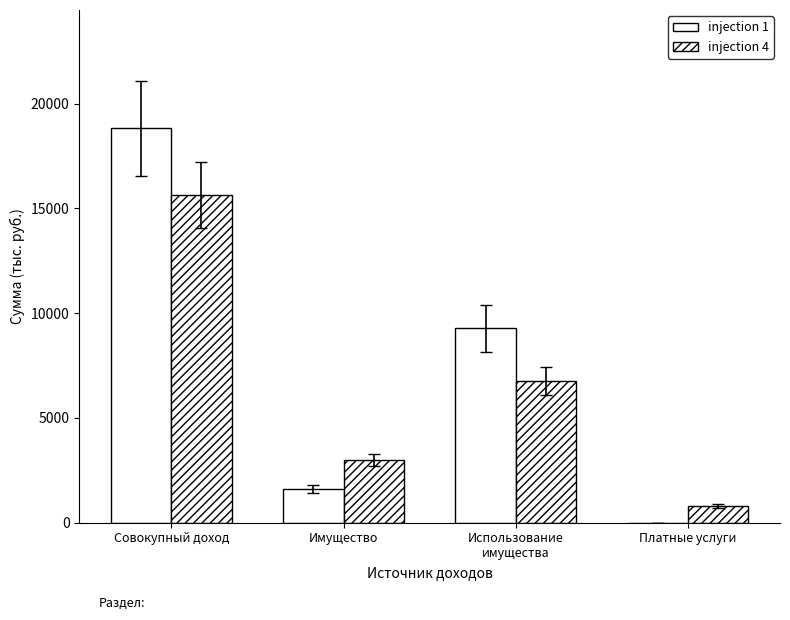

Count the number of categories in the chart.

4